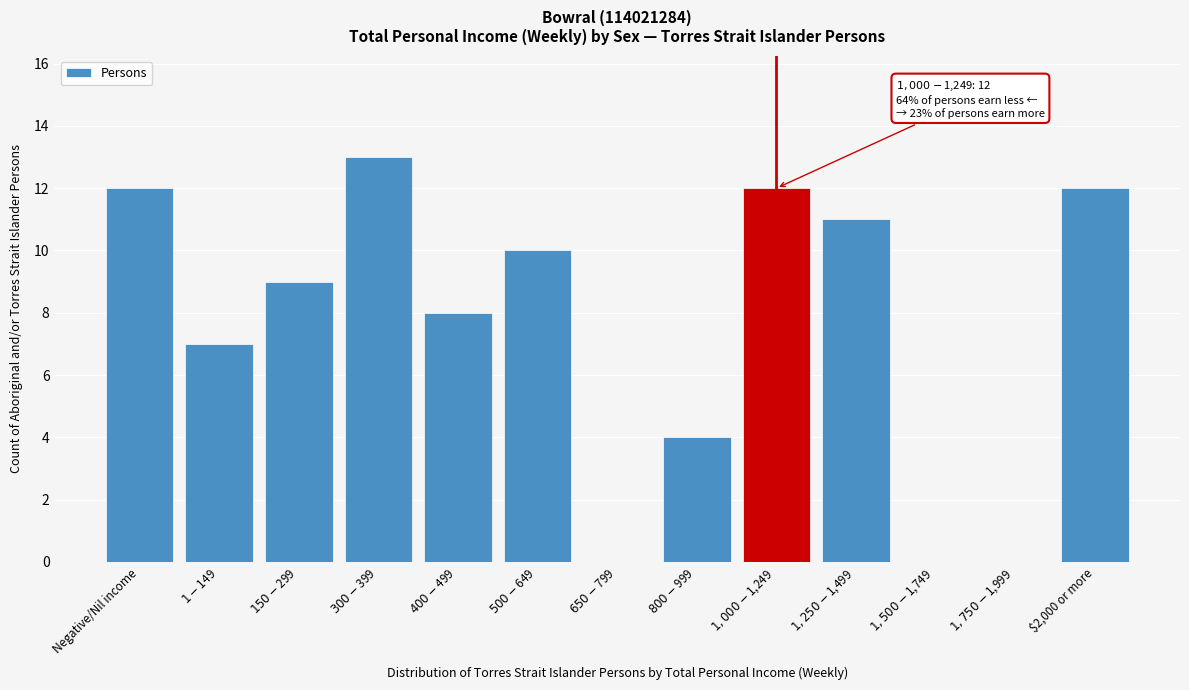

What is the greatest value displayed?

13